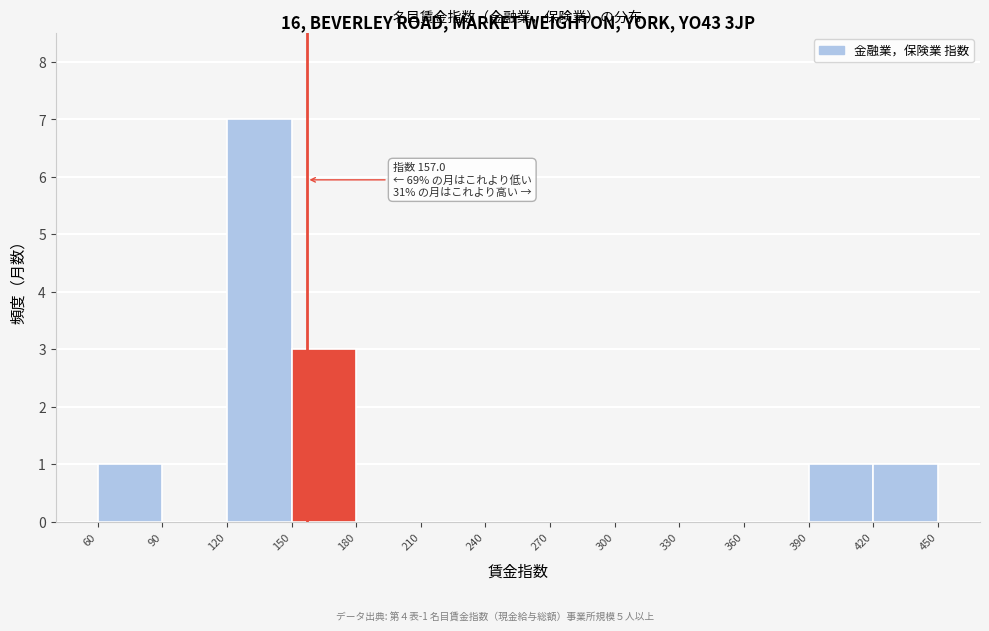

Over which range of the x-axis is the bar tallest?

120 to 150